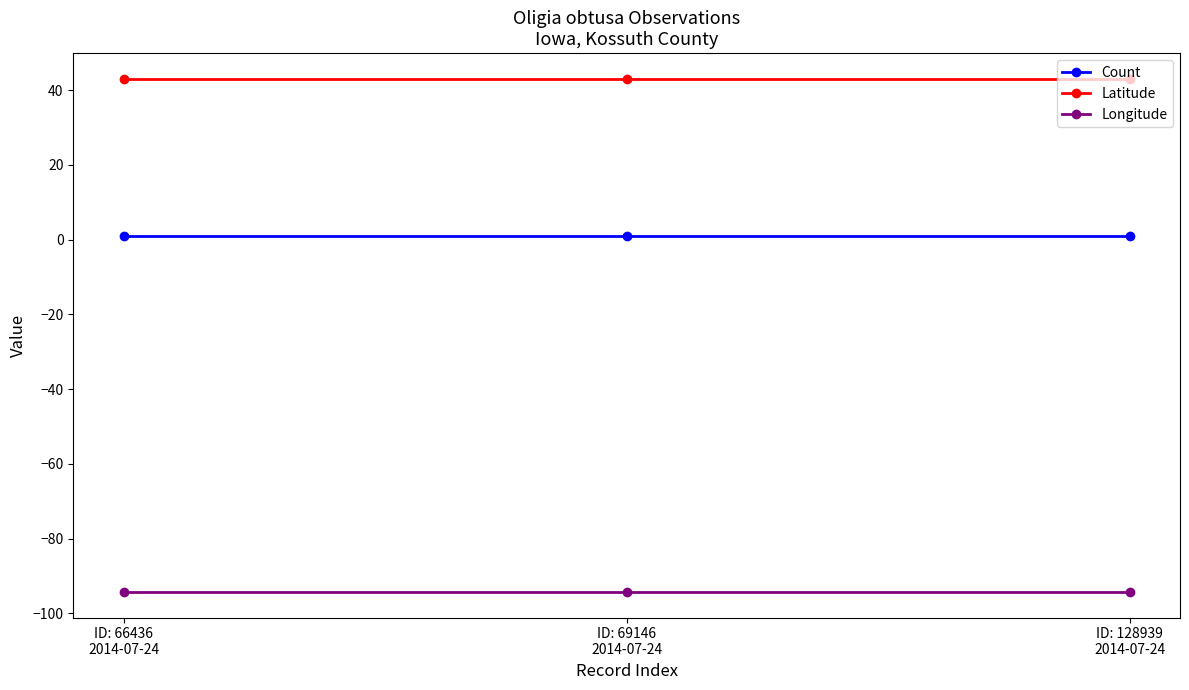

What is the maximum value shown in the chart?

43.1